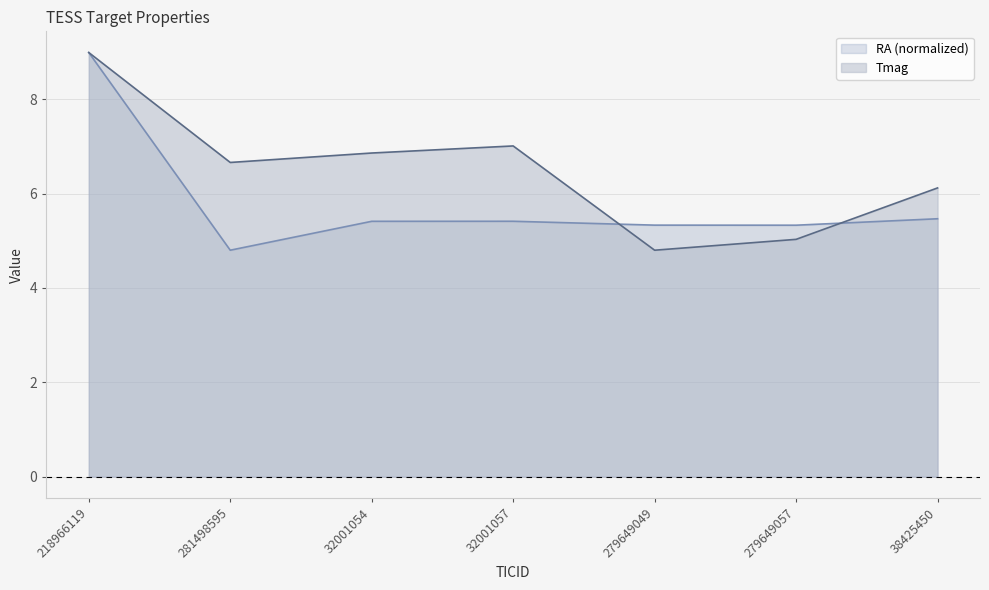

True or false: Tmag has a value of 5.0 at 279649057.

True